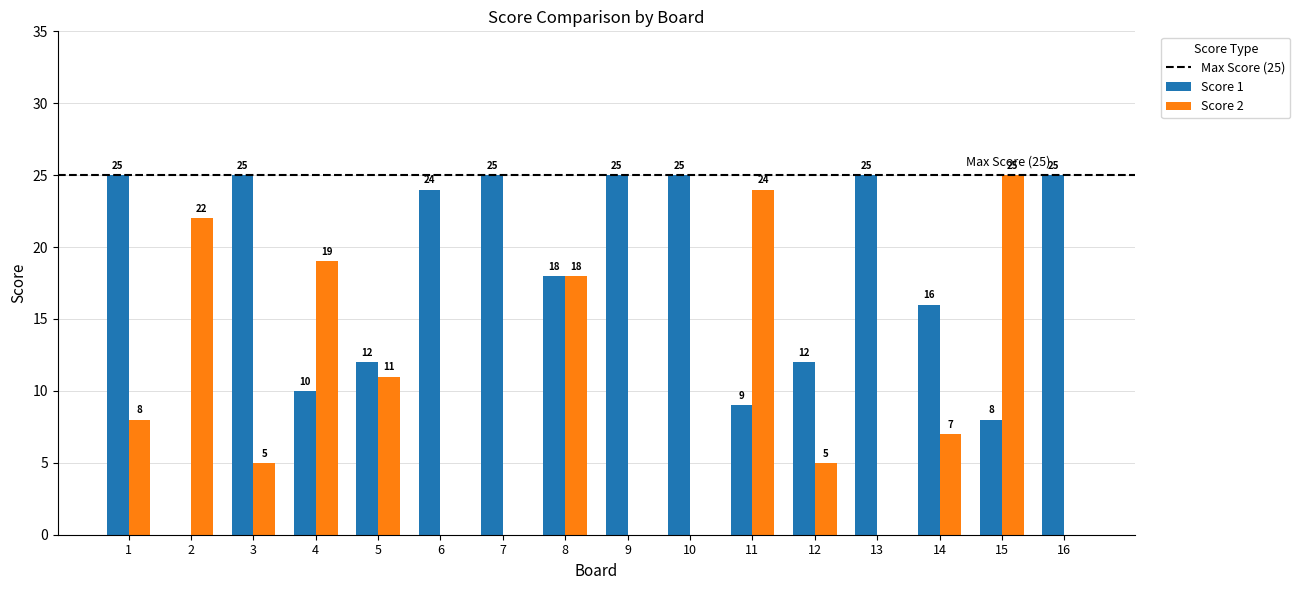

Where does the Score 1 series first go above 24?

1